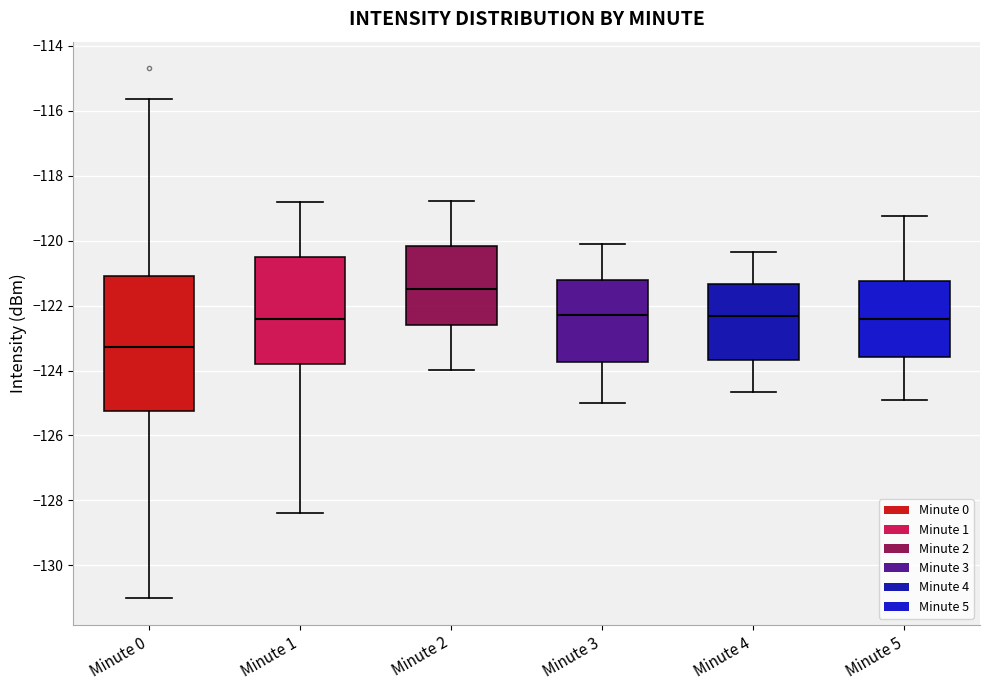

Reading left to right, read every box against the y-axis: the position of its median line, the range the box covers, and the ends of its whiskers. The values are not printed on the chart, so give them approximately, as read against the axis.

Minute 0: median -123.2, box -125.2 to -121.0, whiskers -131.0 to -115.6
Minute 1: median -122.4, box -123.8 to -120.6, whiskers -128.4 to -118.8
Minute 2: median -121.6, box -122.6 to -120.2, whiskers -124.0 to -118.8
Minute 3: median -122.2, box -123.8 to -121.2, whiskers -125.0 to -120.2
Minute 4: median -122.4, box -123.6 to -121.4, whiskers -124.6 to -120.4
Minute 5: median -122.4, box -123.6 to -121.2, whiskers -125.0 to -119.2